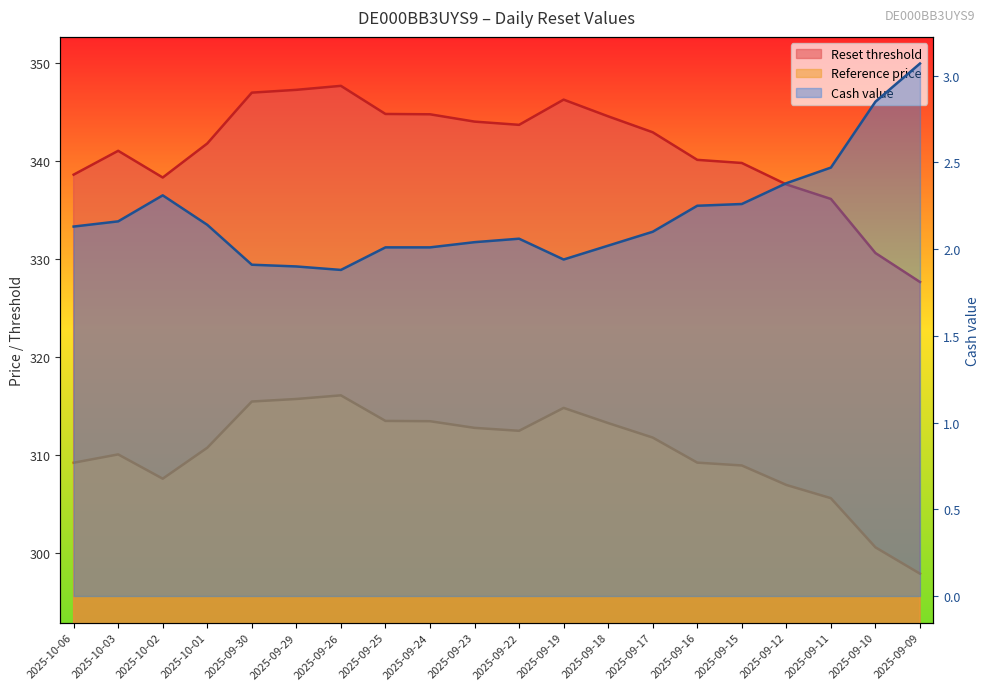

What are all the series names shown in the legend?

Reset threshold, Reference price, Cash value